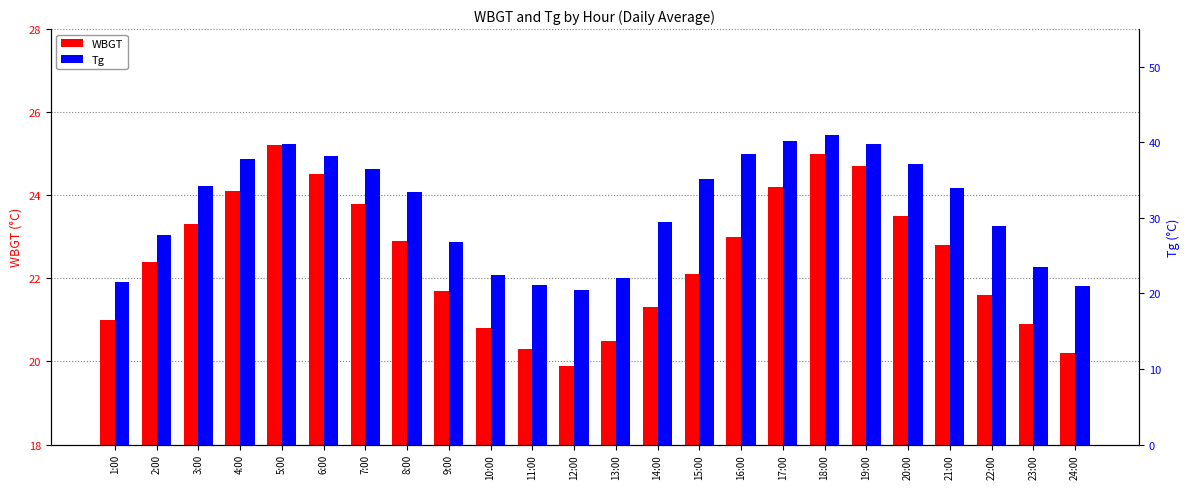

What is the difference between the highest and lowest values at 20:00?

13.7